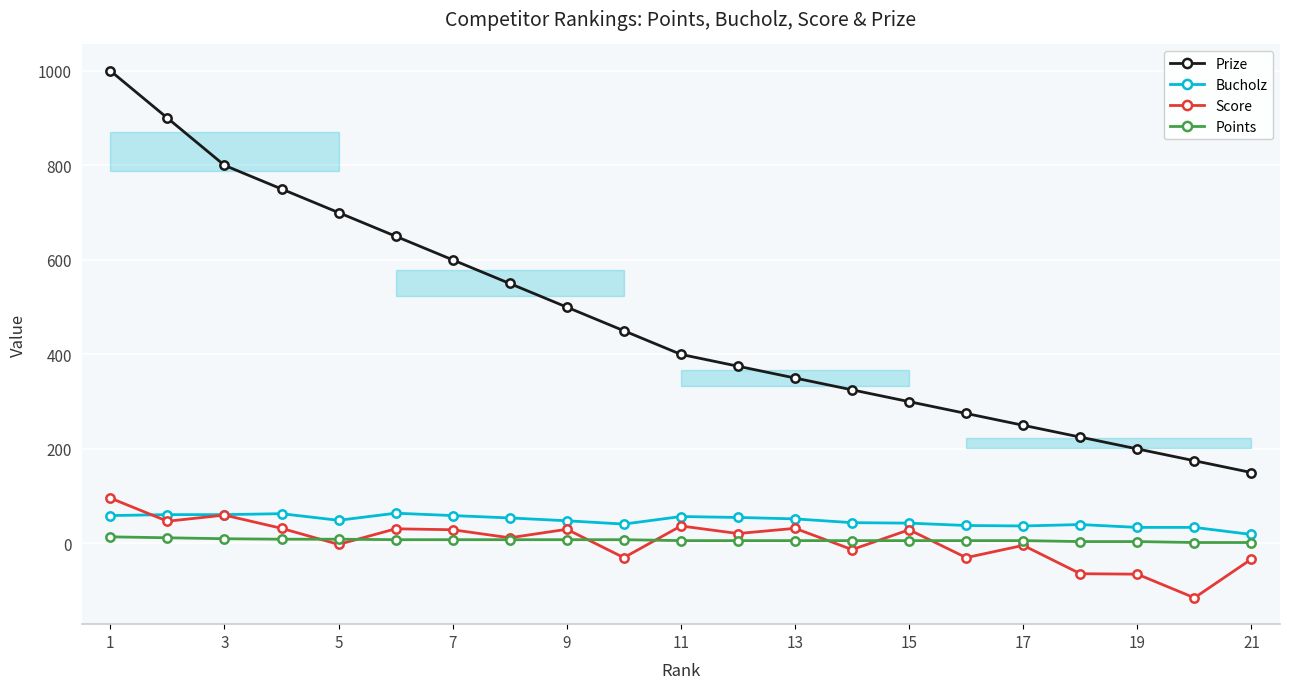

True or false: Prize and Points intersect in this chart.

False